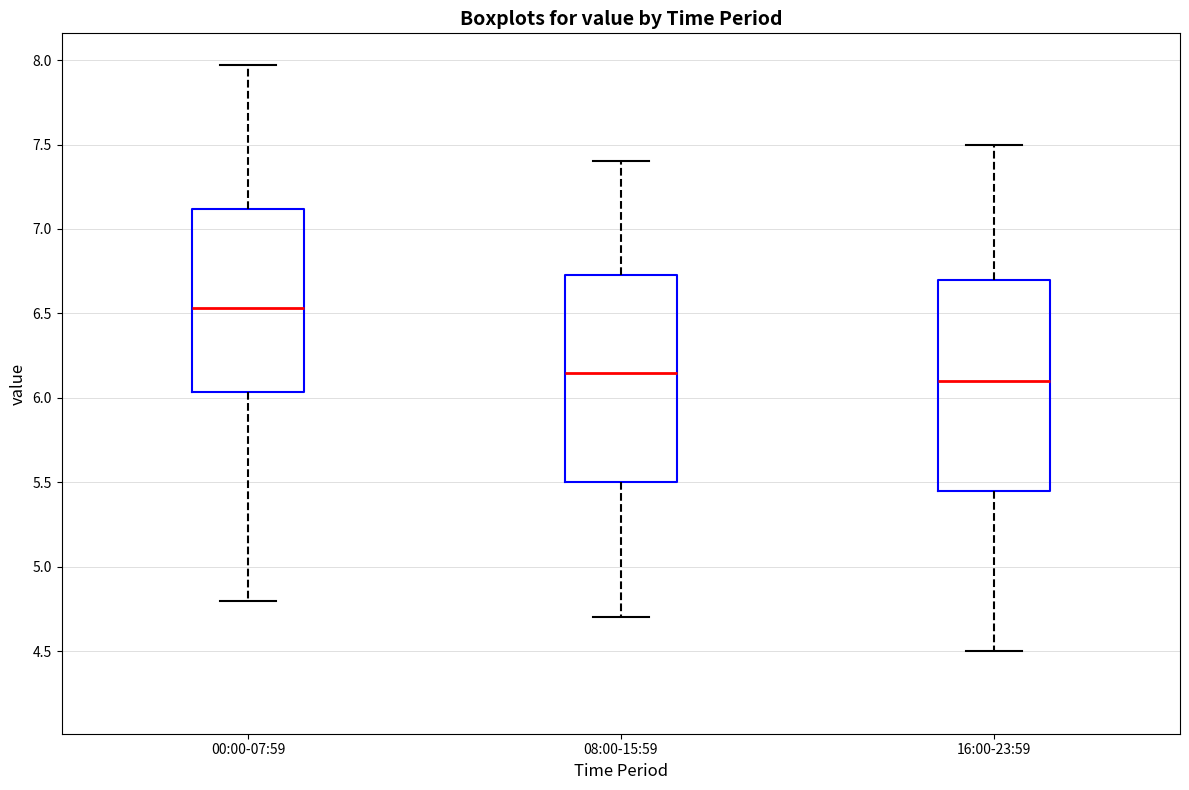

Reading left to right, transcribe this box plot: for each box, give where its median line is, the range the box spans, and where its two whiskers end, as read against the y-axis. The values are not printed on the chart, so give them approximately, as read against the axis.

00:00-07:59: median 6.55, box 6.05 to 7.10, whiskers 4.80 to 7.95
08:00-15:59: median 6.15, box 5.50 to 6.75, whiskers 4.70 to 7.40
16:00-23:59: median 6.10, box 5.45 to 6.70, whiskers 4.50 to 7.50